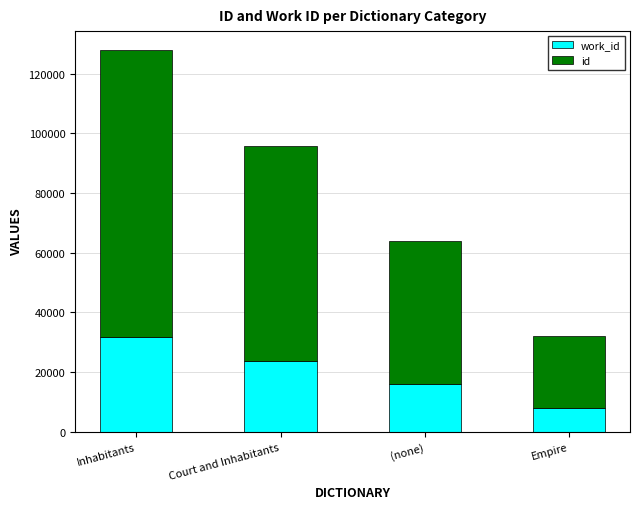

How many distinct data groups are displayed?

2